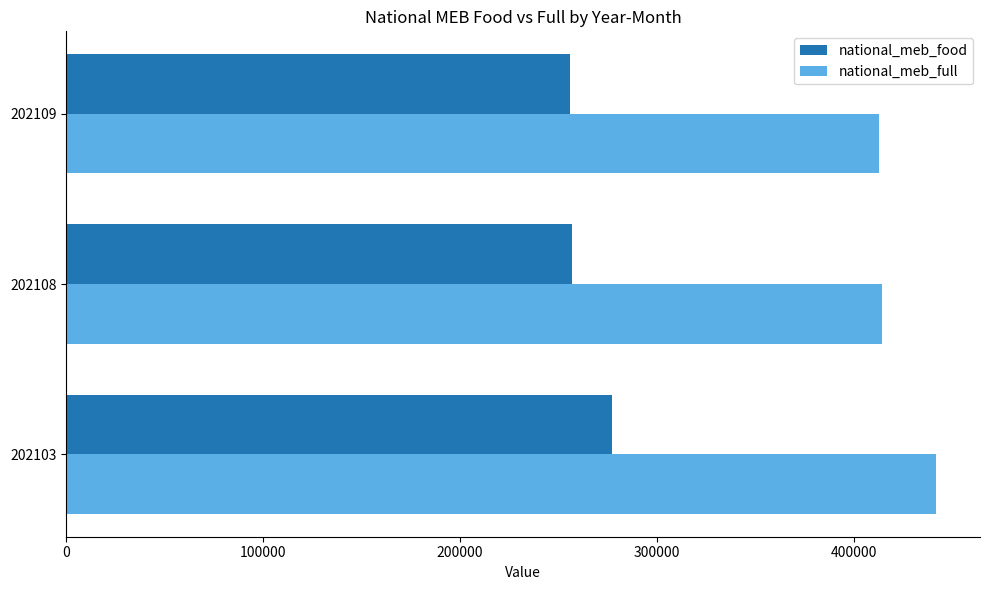

The national_meb_full series shows 111800 at 202103. True or false?

False